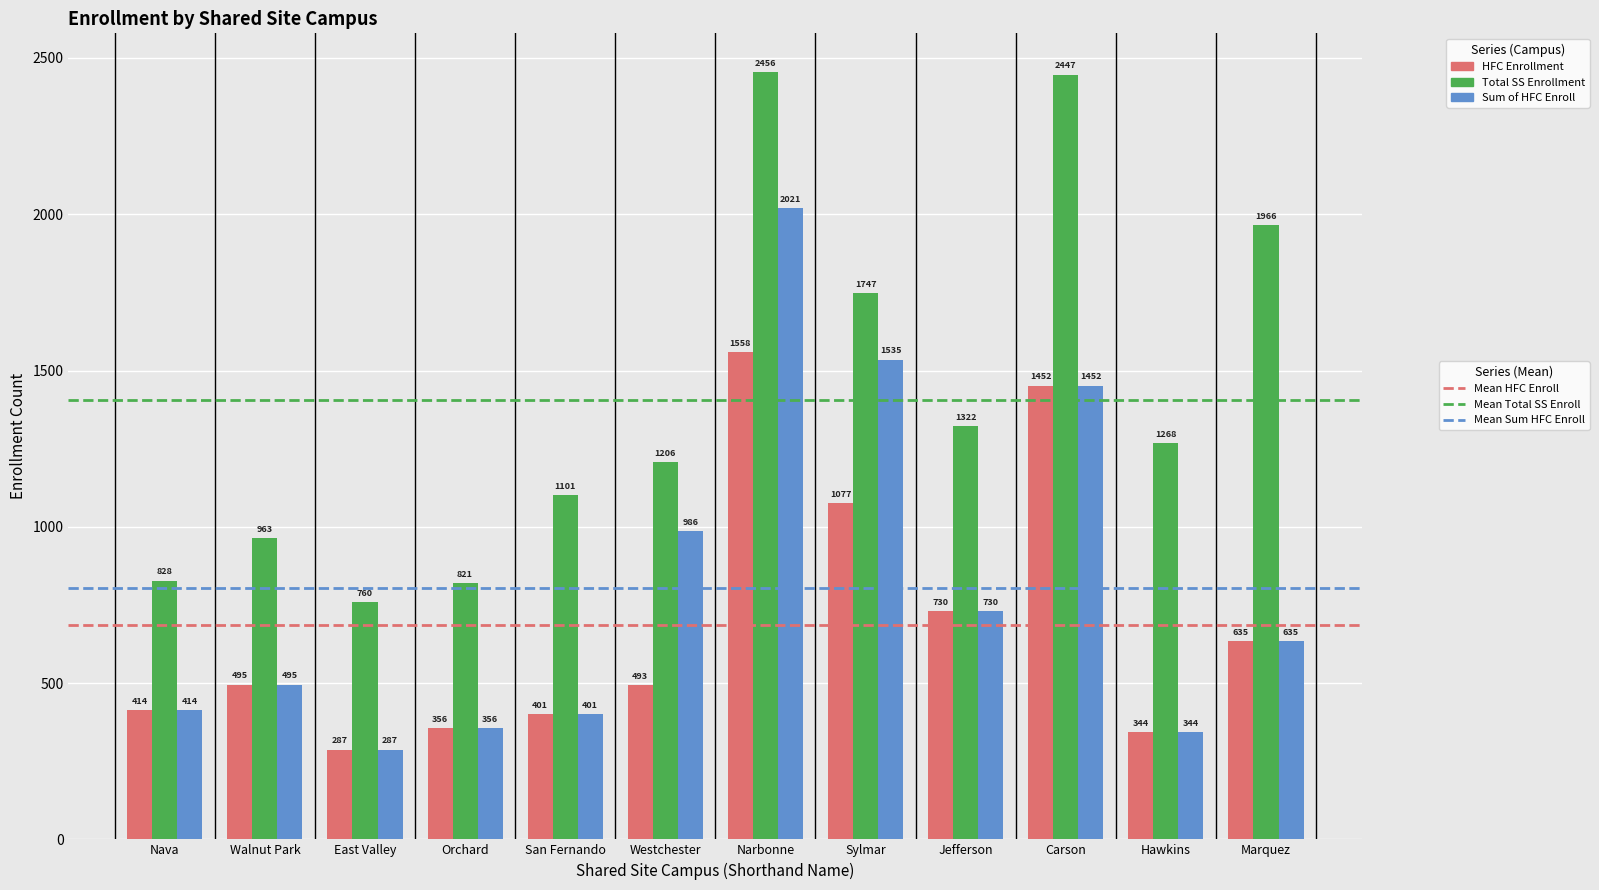

What is the smallest value displayed?

287